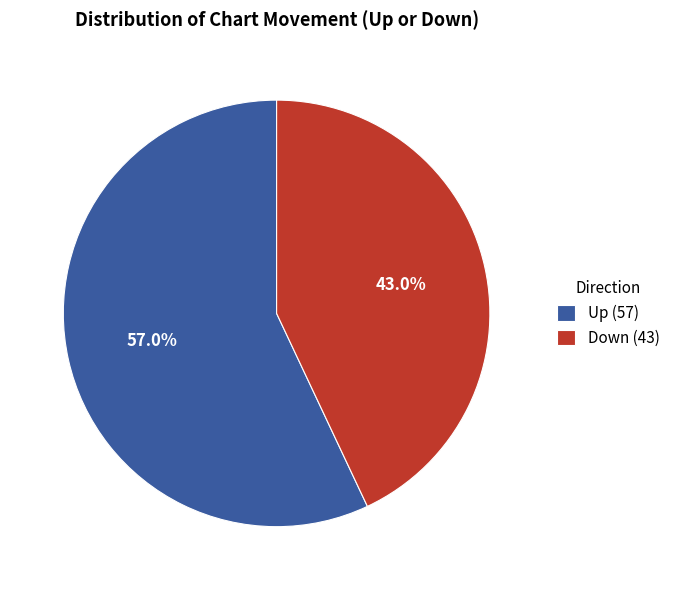

Rank the categories by value from highest to lowest.

Up (57), Down (43)